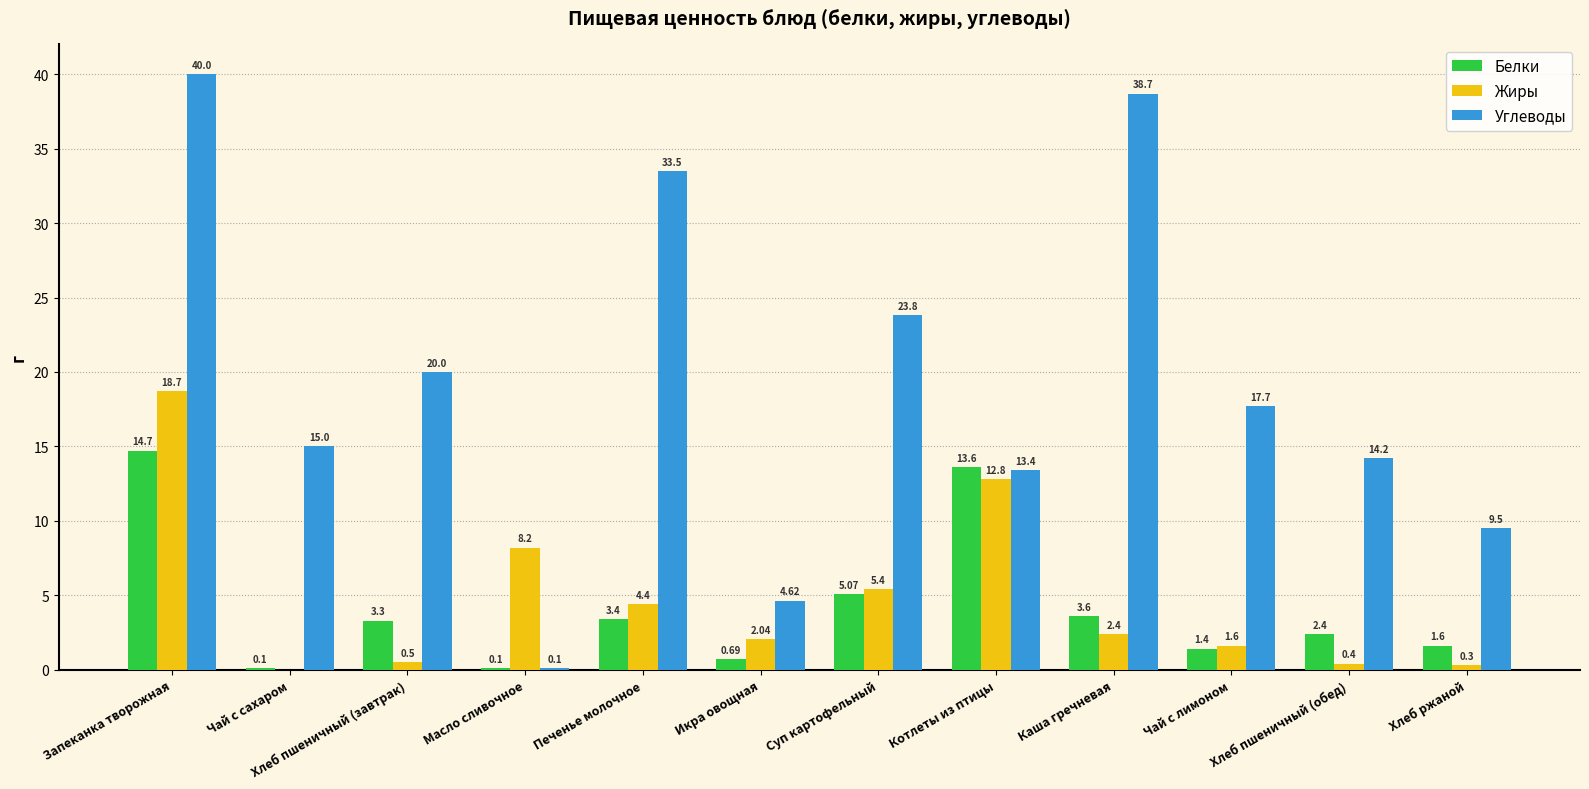

Which label corresponds to the largest value in the chart?

Запеканка творожная